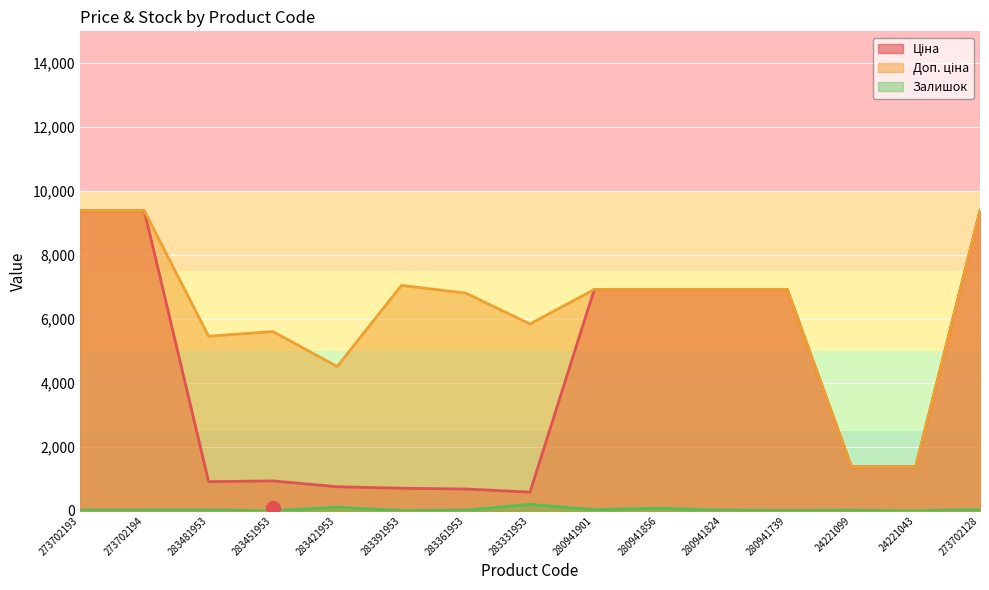

Where is the first local minimum for Залишок?

283451953